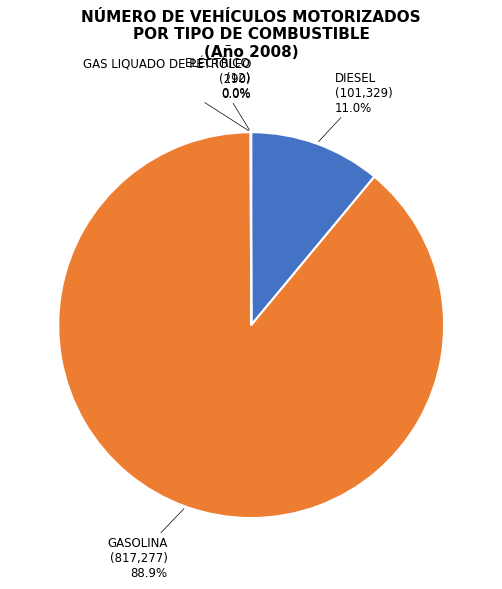

Is there any slice that represents more than half of the pie?

Yes